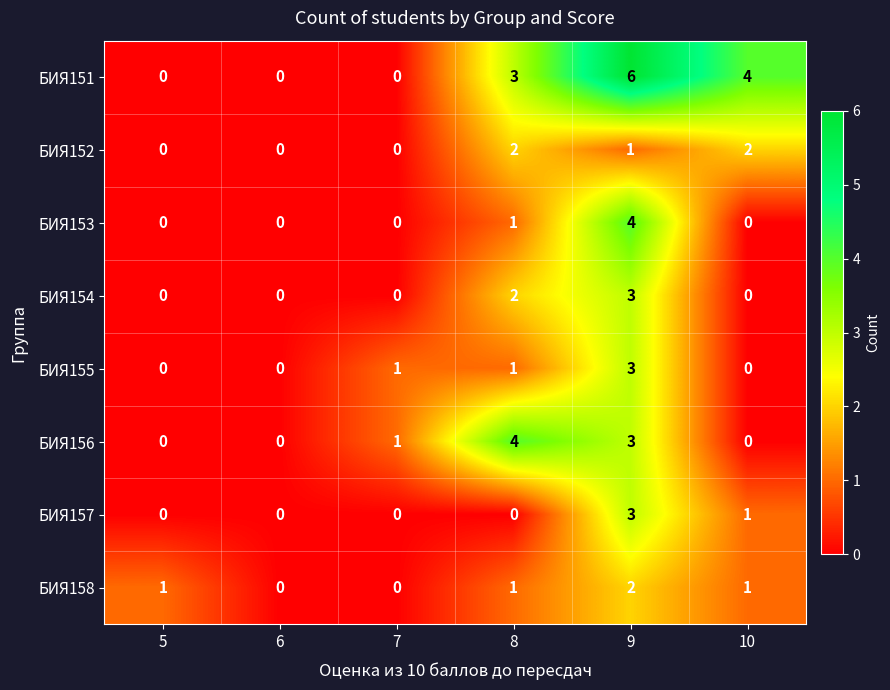

At how many categories does at least one series exceed 5?

1